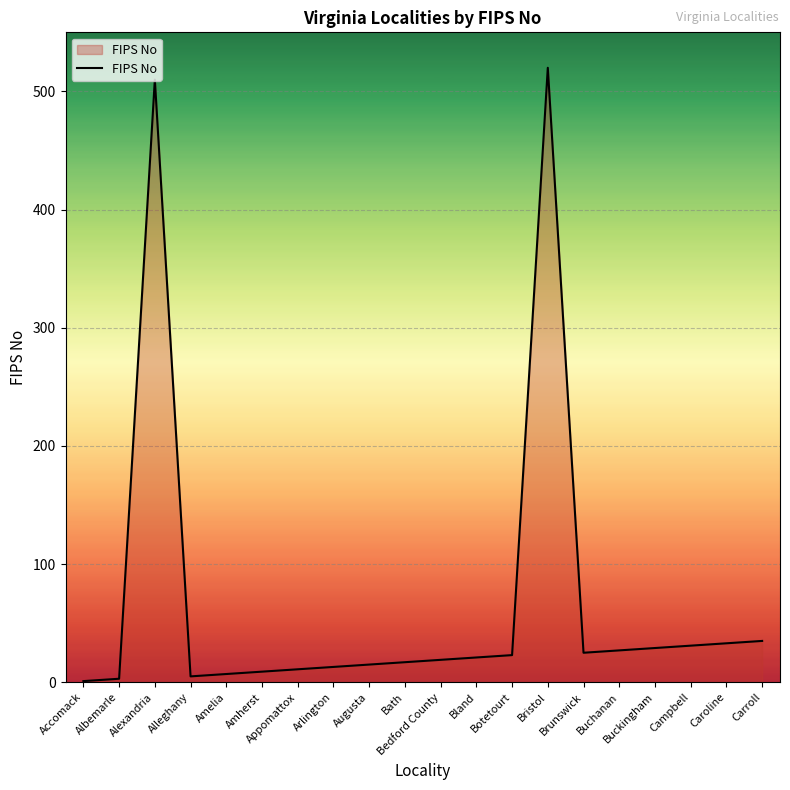

What is the maximum value shown in the chart?

520